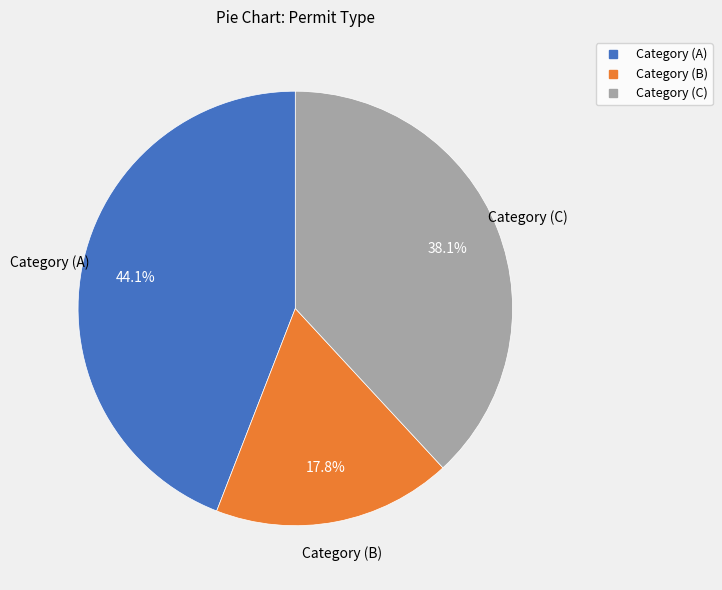

How many segments does this pie chart have?

3